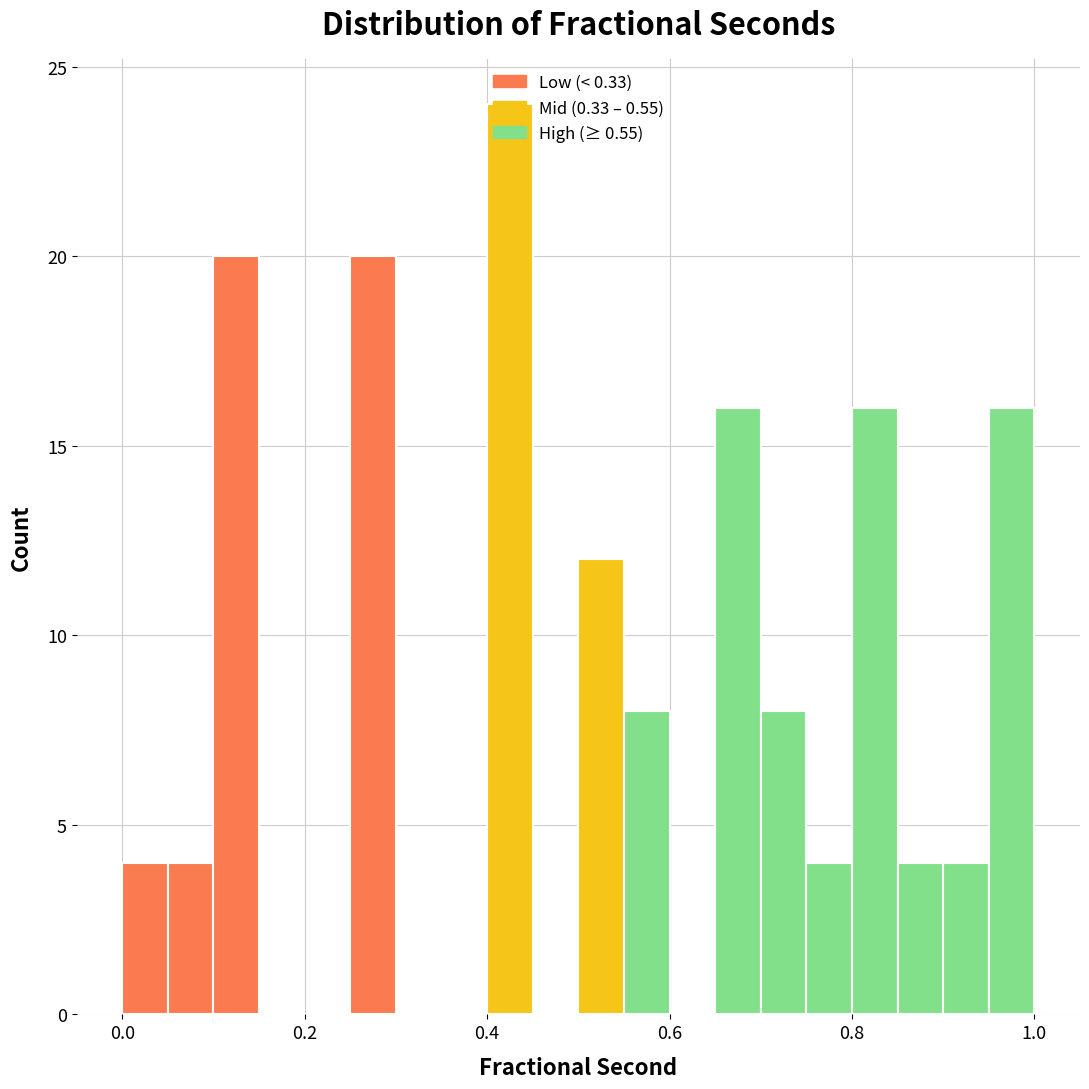

Around what value on the x-axis is the tallest bar? Give the approximate position of its centre, as read against the axis.

0.42